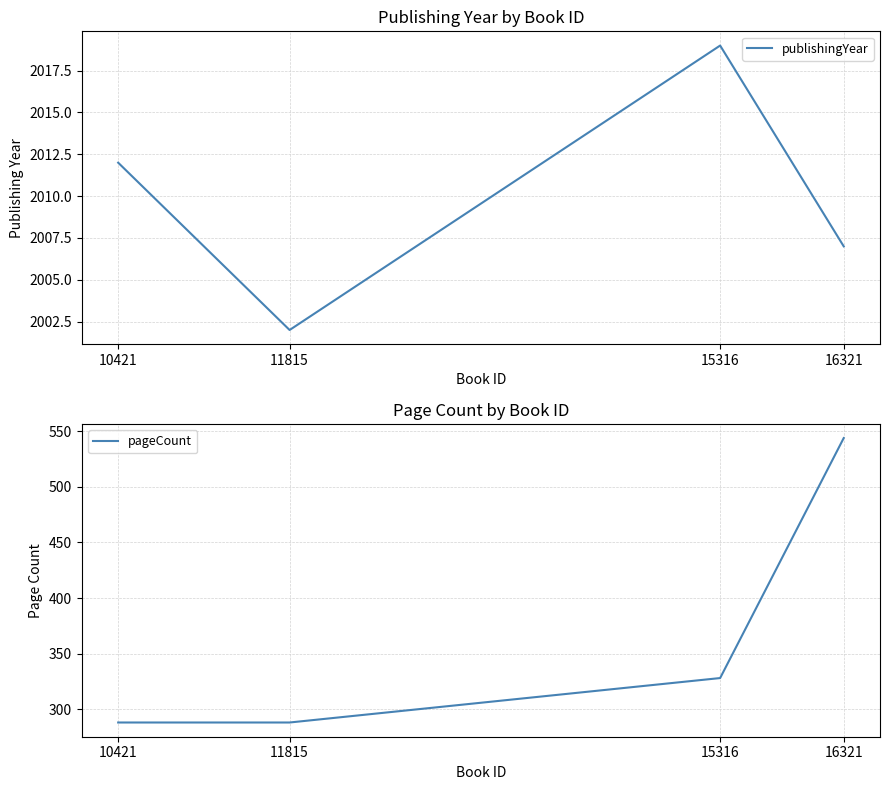

What is the sum of the publishingYear values at 16321 and 11815?

4009